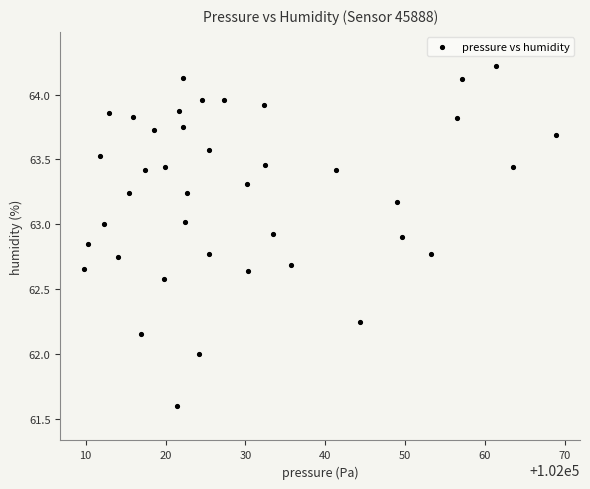

What is the range of X values (max minus min)?

59.2